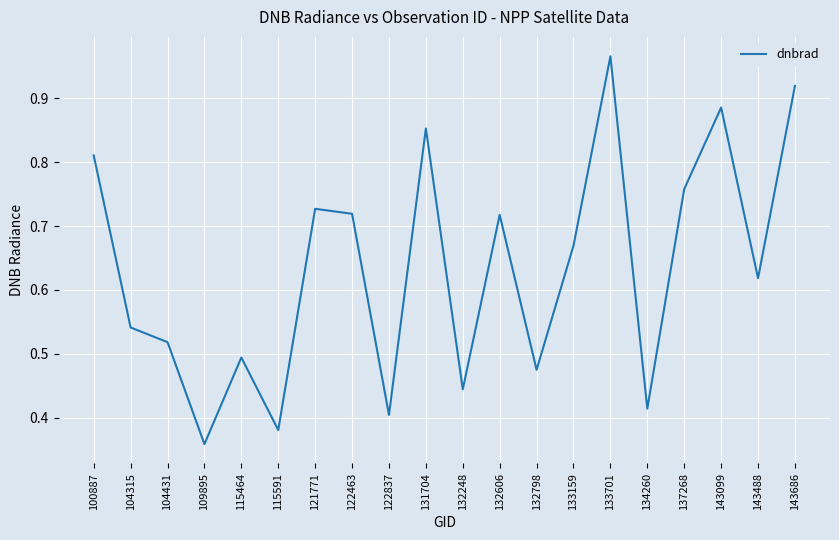

What is the change in value from 132798 to 133159?

+0.2